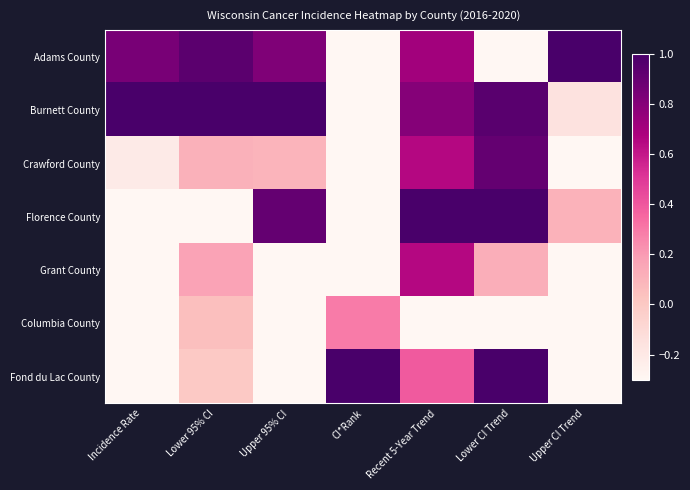

Which has a higher value, CI*Rank or Lower 95% CI?

Lower 95% CI